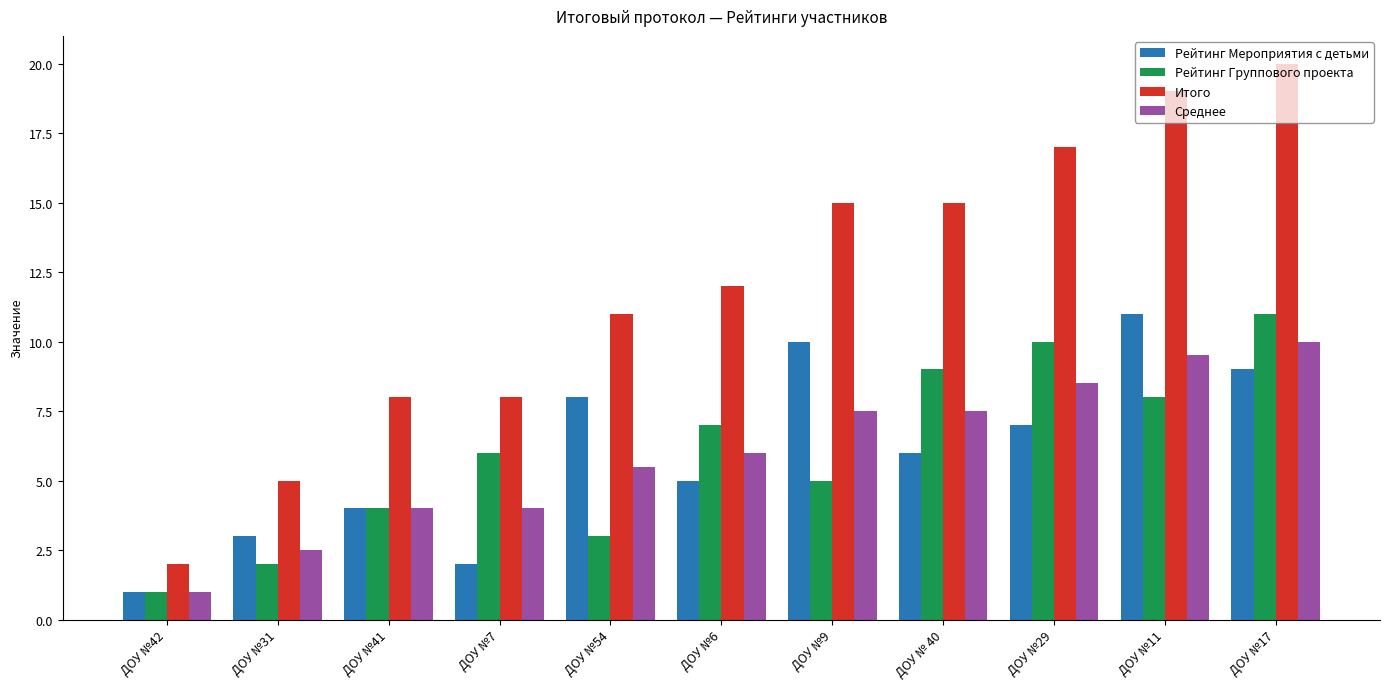

At which label is Среднее closest to 5?

ДОУ №54